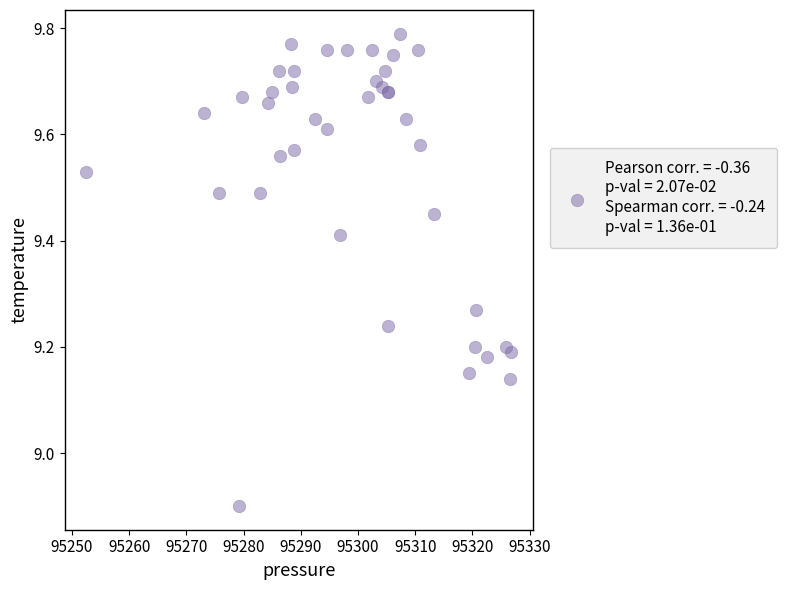

What Y value in the scatter plot is closest to 9?

8.9